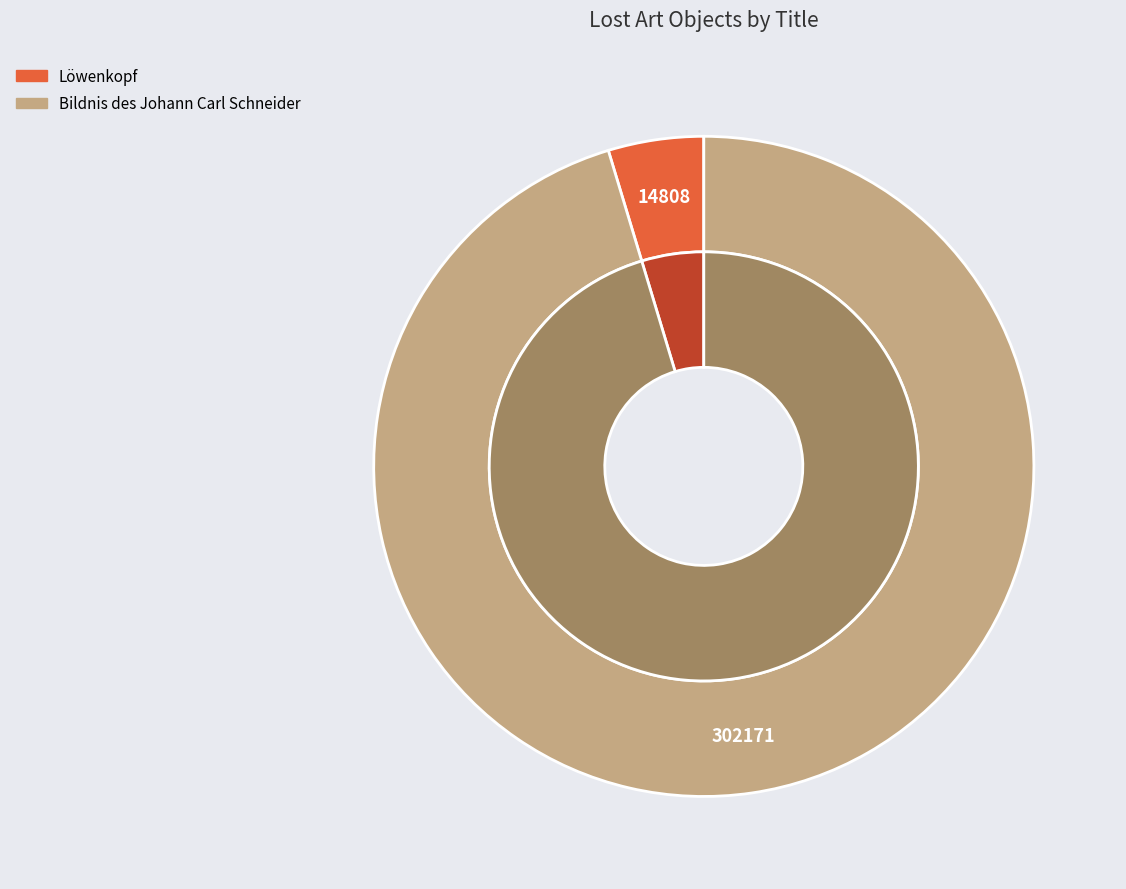

What is the majority slice?

Bildnis des Johann Carl Schneider